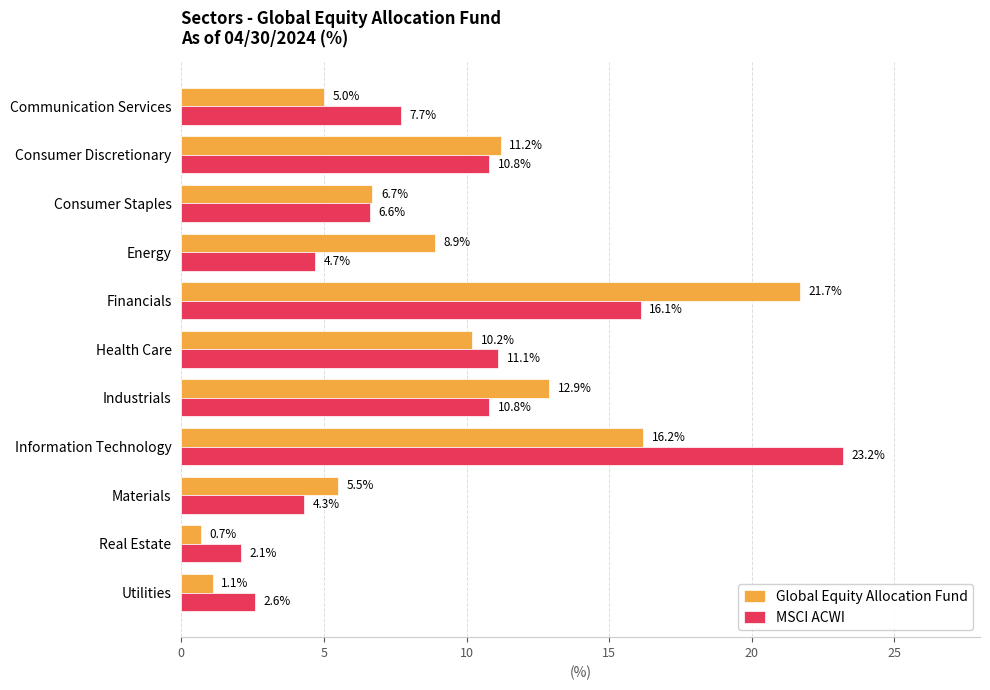

Where is Global Equity Allocation Fund nearest to the value 11?

Consumer Discretionary